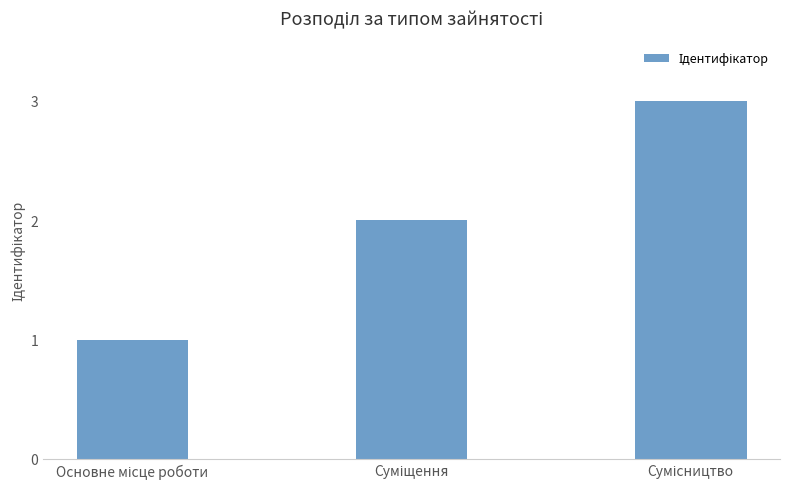

What is the maximum value shown in the chart?

3